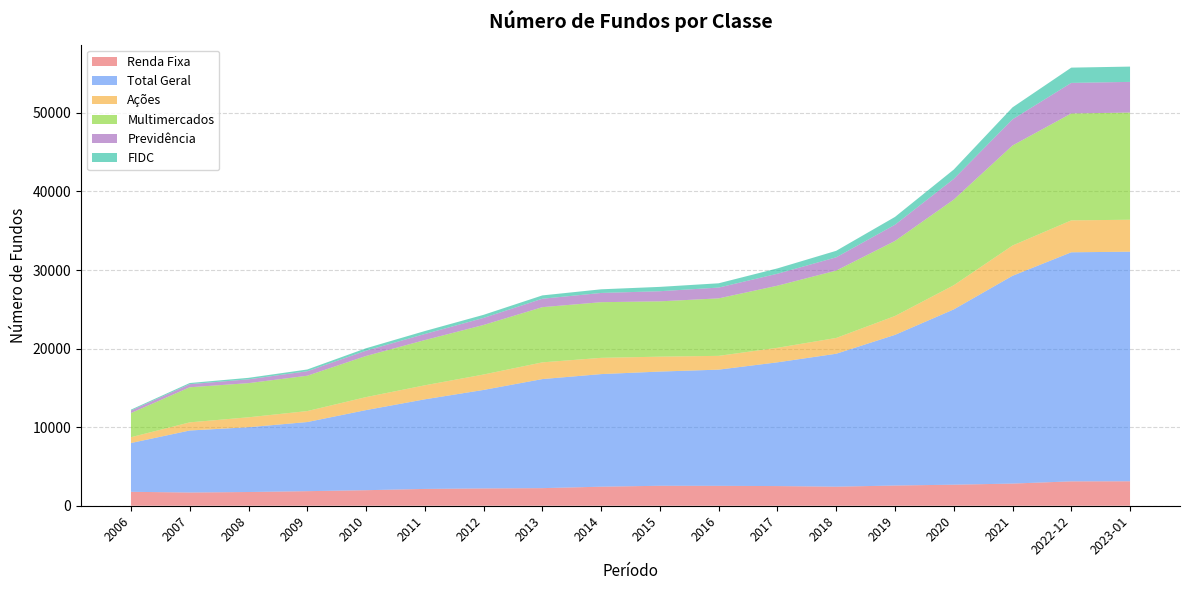

What position from the right is 2023-01?

1